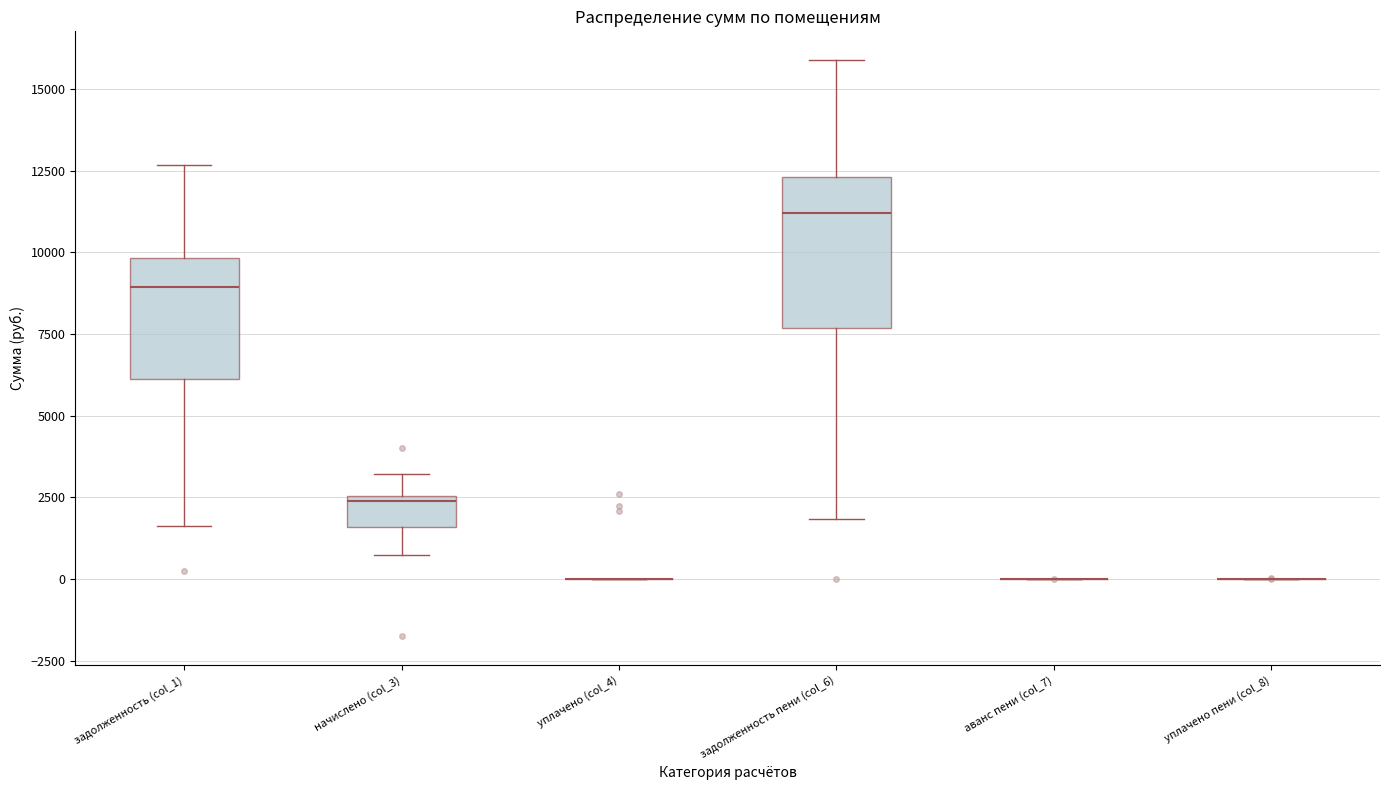

Reading left to right, transcribe this box plot: for each box, give where its median line is, the range the box spans, and where its two whiskers end, as read against the y-axis. The values are not printed on the chart, so give them approximately, as read against the axis.

задолженность (col_1): median 9000, box 6000 to 10000, whiskers 1500 to 12500
начислено (col_3): median 2500 (just below the box's upper edge), box 1500 to 2500, whiskers 500 to 3000
уплачено (col_4): box collapsed to a line at 0, whiskers 0 to 0
задолженность пени (col_6): median 11000, box 7500 to 12500, whiskers 2000 to 16000
аванс пени (col_7): box collapsed to a line at 0, whiskers 0 to 0
уплачено пени (col_8): box collapsed to a line at 0, whiskers 0 to 0